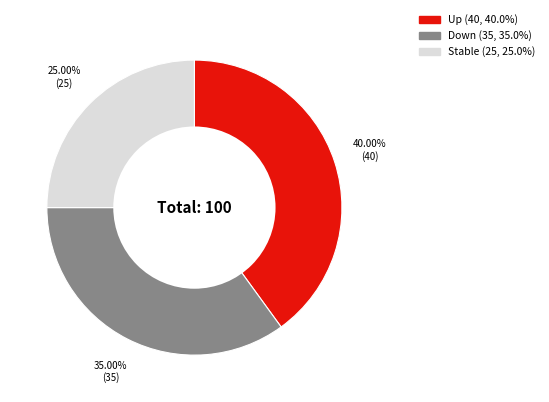

Is there any slice that represents more than half of the pie?

No